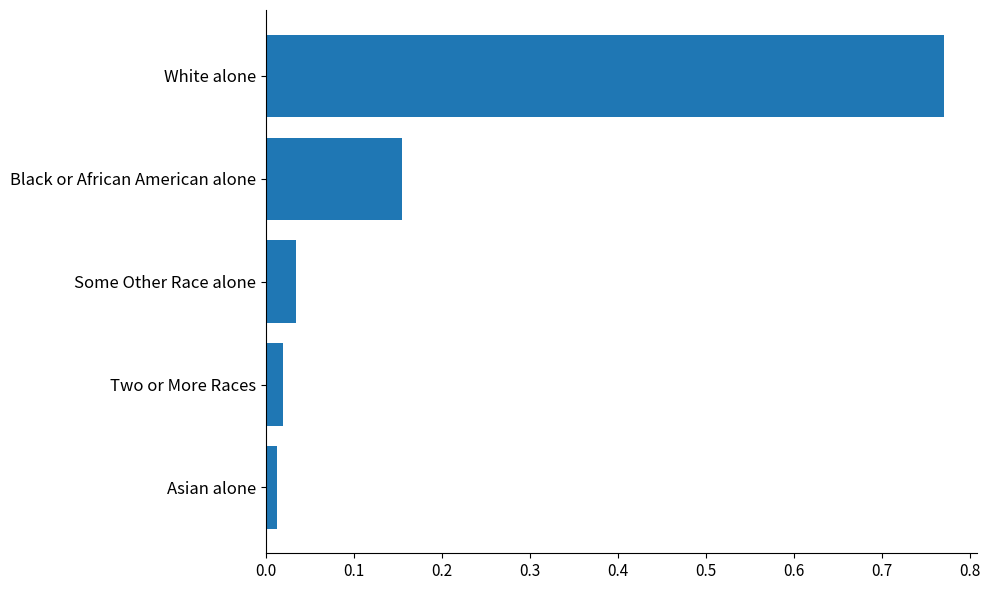

The value at White alone is 0.4. True or false?

False